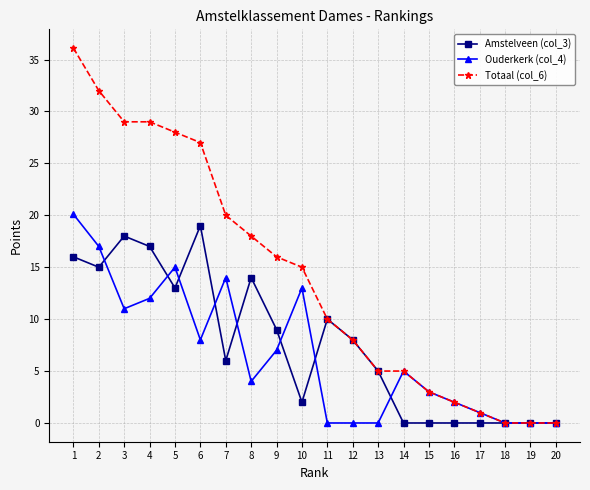

Reading left to right, what are all the values shown in this chart?

Amstelveen (col_3): 1=16.0	2=15.0	3=18.0	4=17.0	5=13.0	6=19.0	7=6.0	8=14.0	9=9.0	10=2.0	11=10.0	12=8.0	13=5.0	14=0.0	15=0.0	16=0.0	17=0.0	18=0.0	19=0.0	20=0.0
Ouderkerk (col_4): 1=20.1	2=17.0	3=11.0	4=12.0	5=15.0	6=8.0	7=14.0	8=4.0	9=7.0	10=13.0	11=0.0	12=0.0	13=0.0	14=5.0	15=3.0	16=2.0	17=1.0	18=0.0	19=0.0	20=0.0
Totaal (col_6): 1=36.1	2=32.0	3=29.0	4=29.0	5=28.0	6=27.0	7=20.0	8=18.0	9=16.0	10=15.0	11=10.0	12=8.0	13=5.0	14=5.0	15=3.0	16=2.0	17=1.0	18=0.0	19=0.0	20=0.0